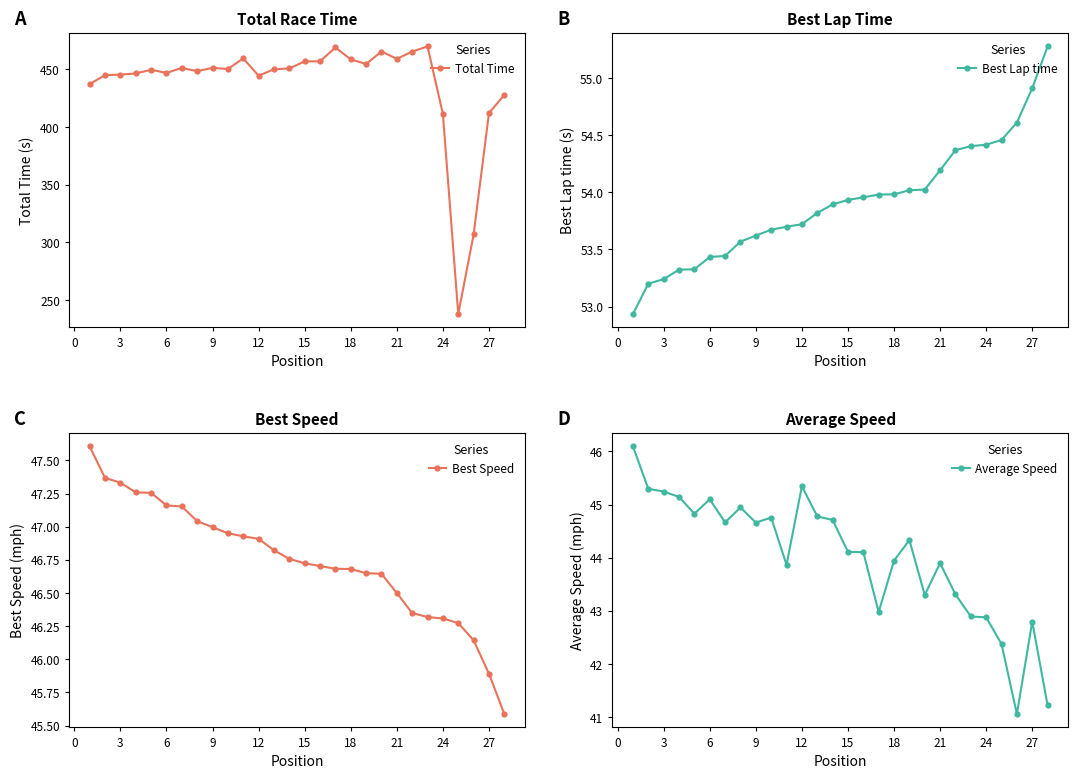

What is the maximum value for Total Time?

470.0